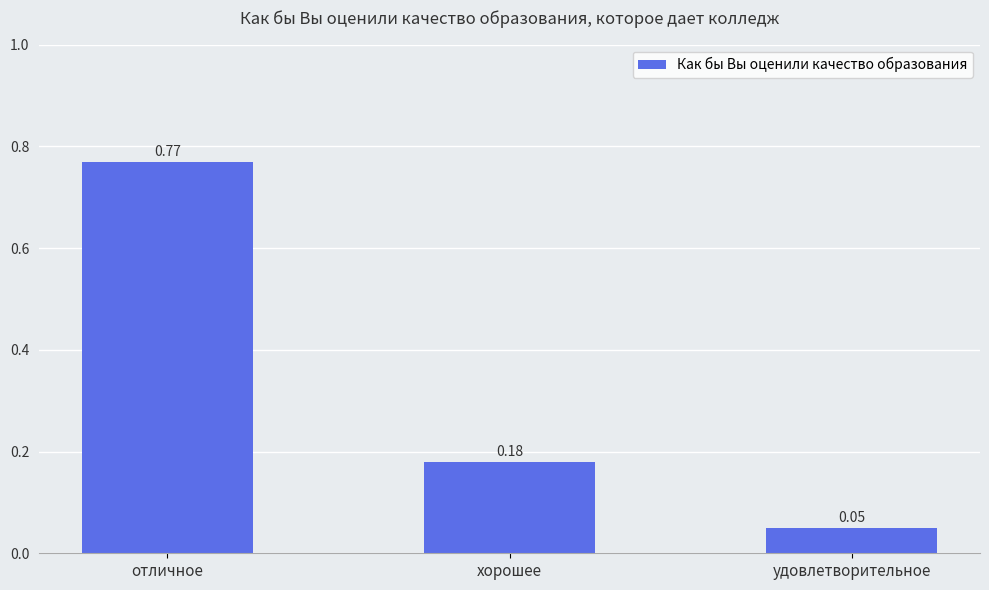

Which category has the lowest value across all series?

удовлетворительное